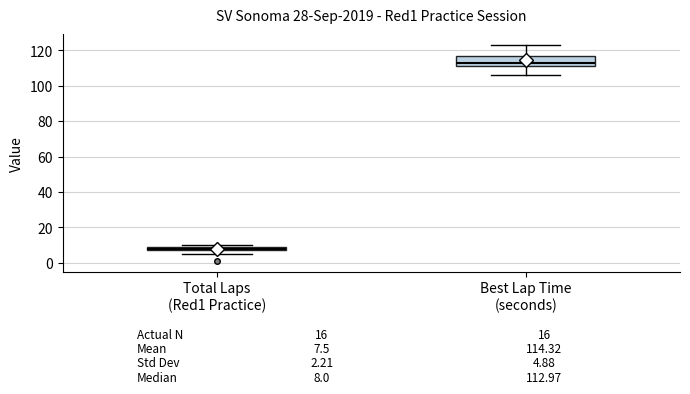

Comparing the boxes themselves (not the whiskers), which one is the tallest?

Best Lap Time (seconds)